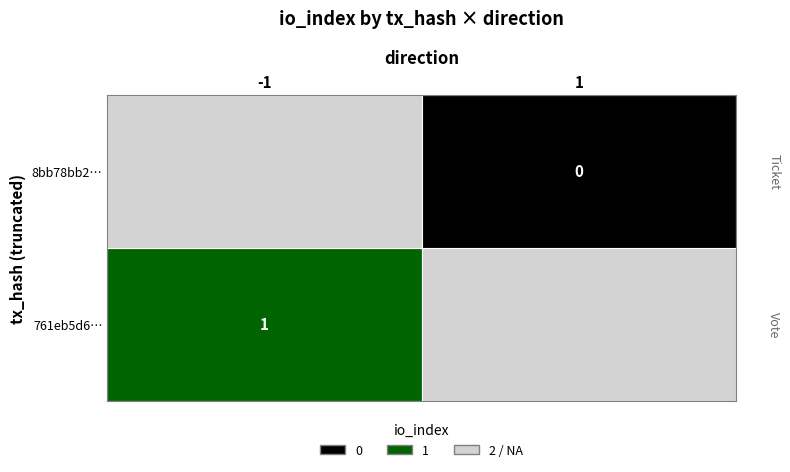

Reading left to right, what are all the values shown in this chart?

761eb5d6501ae6729eef476f552b9bbbc34c038: -1	1
8bb78bb222a87128e6e12cf1b57bae478ac426c: 1	0